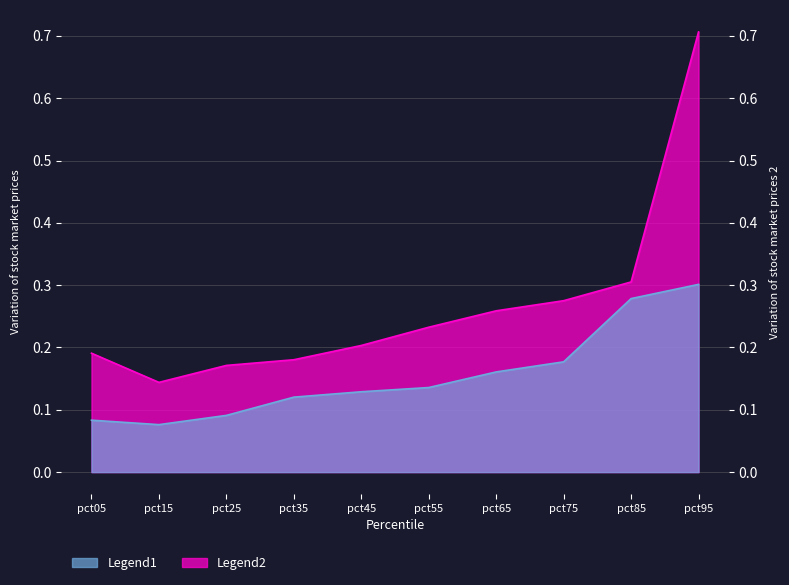

Rank the series by their maximum value, from highest to lowest.

Legend2, Legend1